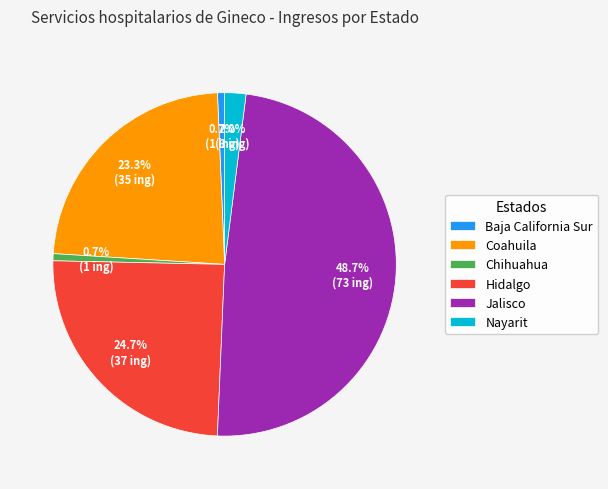

What portion of the pie excludes Jalisco?

51.3%